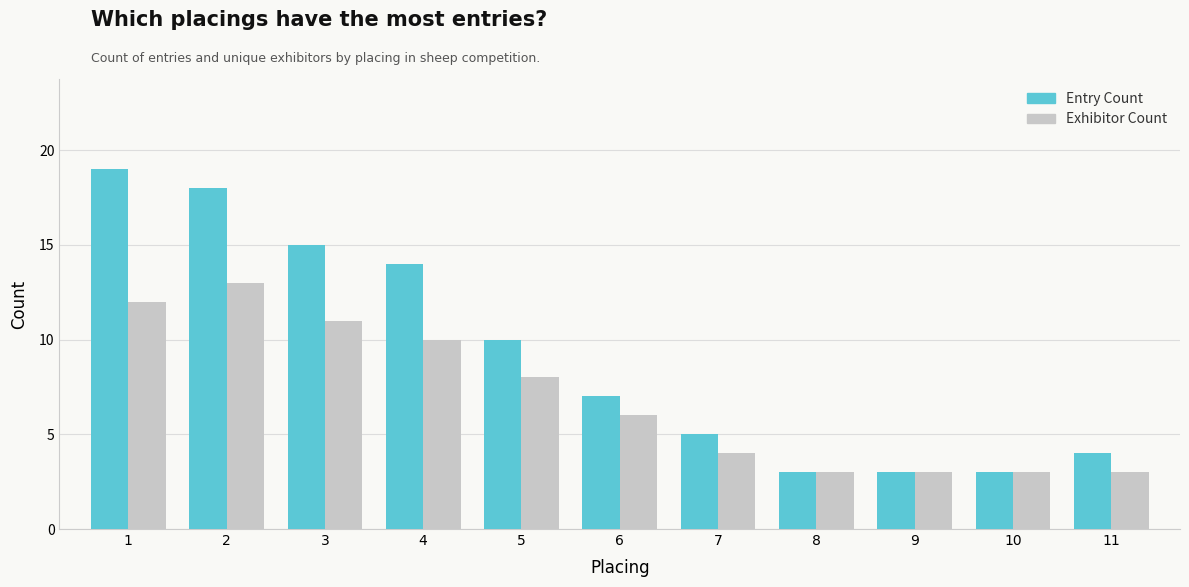

What is the value of the Exhibitor Count bar at the 7th from the left?

4